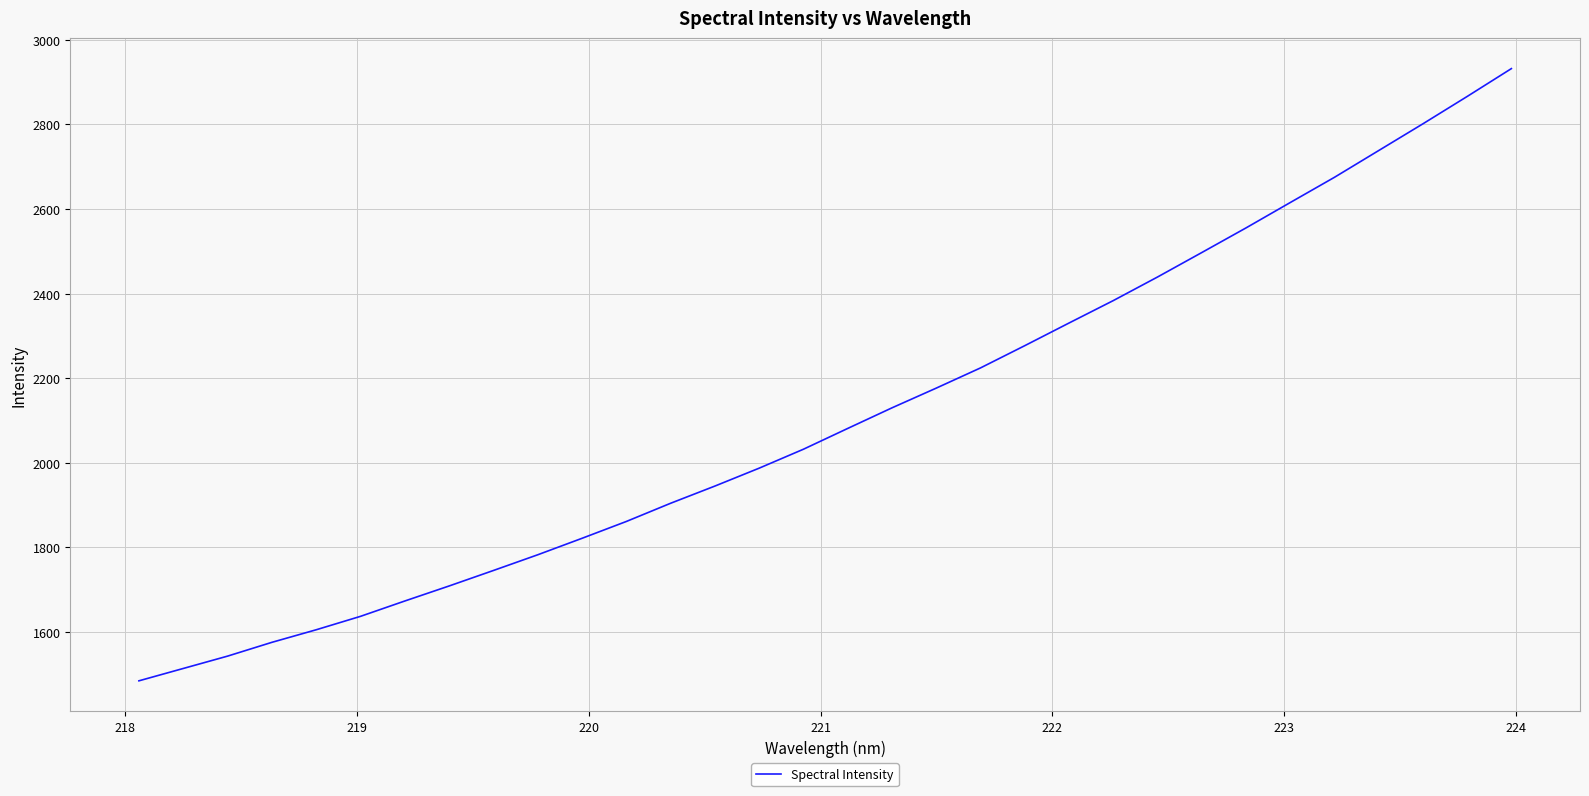

What is the difference between the maximum and minimum values?

1447.4